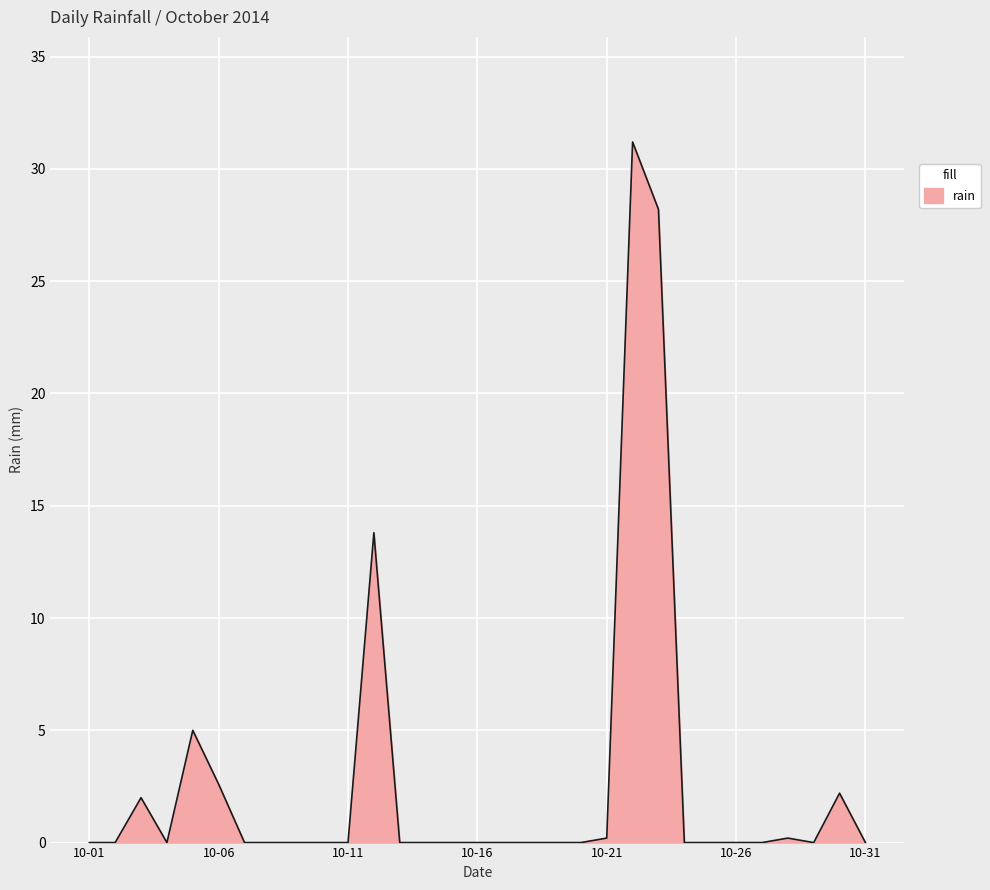

Reading left to right, what are all the values shown in this chart?

0.0	0.0	2.0	0.0	5.0	2.6	0.0	0.0	0.0	0.0	0.0	13.8	0.0	0.0	0.0	0.0	0.0	0.0	0.0	0.0	0.2	31.2	28.2	0.0	0.0	0.0	0.0	0.2	0.0	2.2	0.0